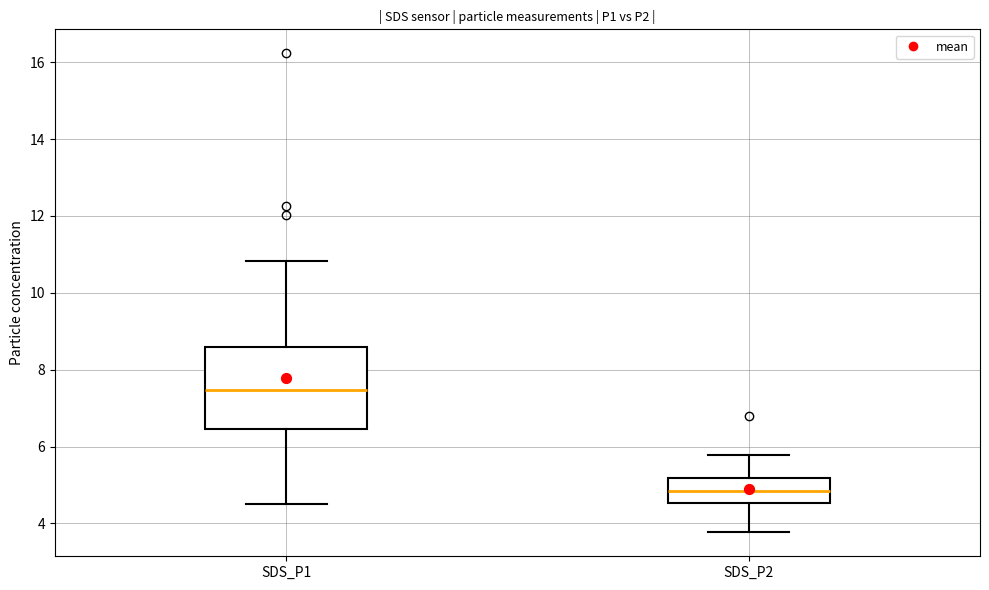

Reading left to right, read every box against the y-axis: the position of its median line, the range the box covers, and the ends of its whiskers. The values are not printed on the chart, so give them approximately, as read against the axis.

SDS_P1: median 7.4, box 6.4 to 8.6, whiskers 4.6 to 10.8
SDS_P2: median 4.8, box 4.6 to 5.2, whiskers 3.8 to 5.8